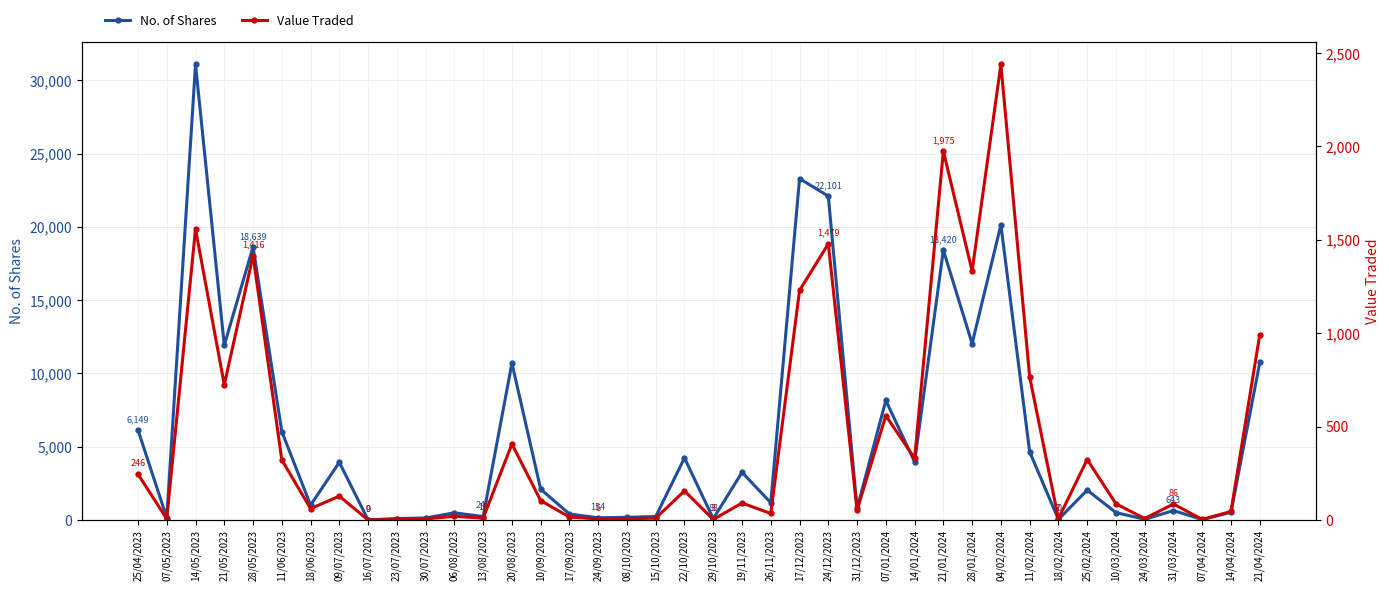

Count the number of data series in this chart.

2